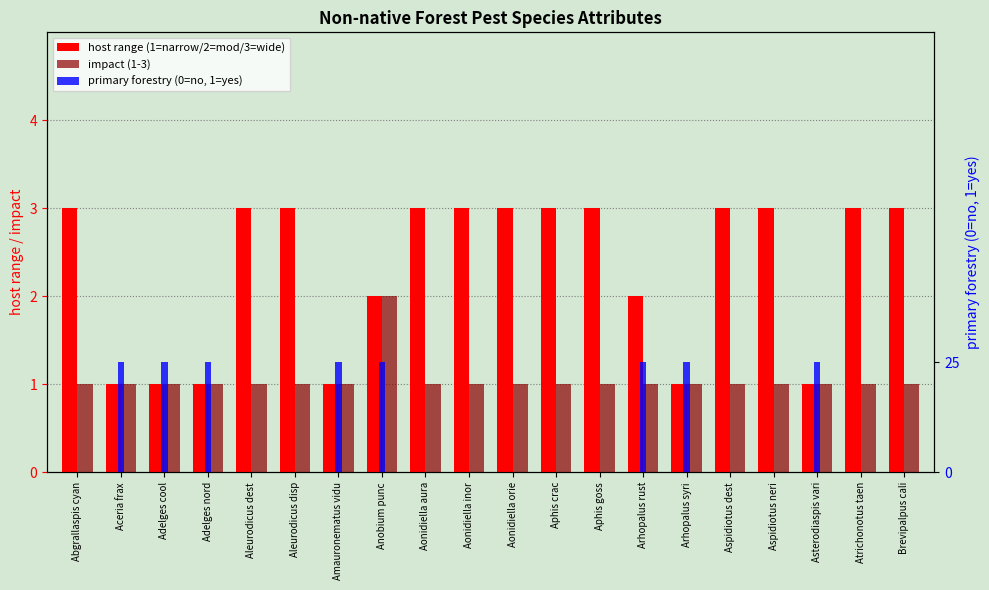

What is the label of the 13th bar from the left?

Aphis goss